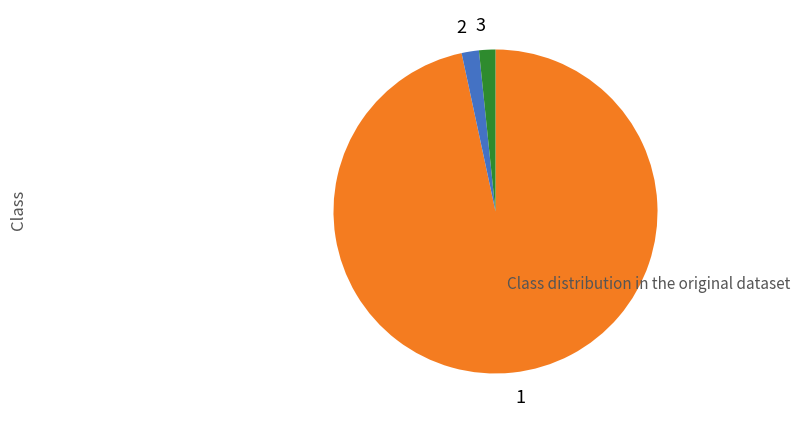

Approximately how many times larger is the value at 1 compared to 2?

56.0